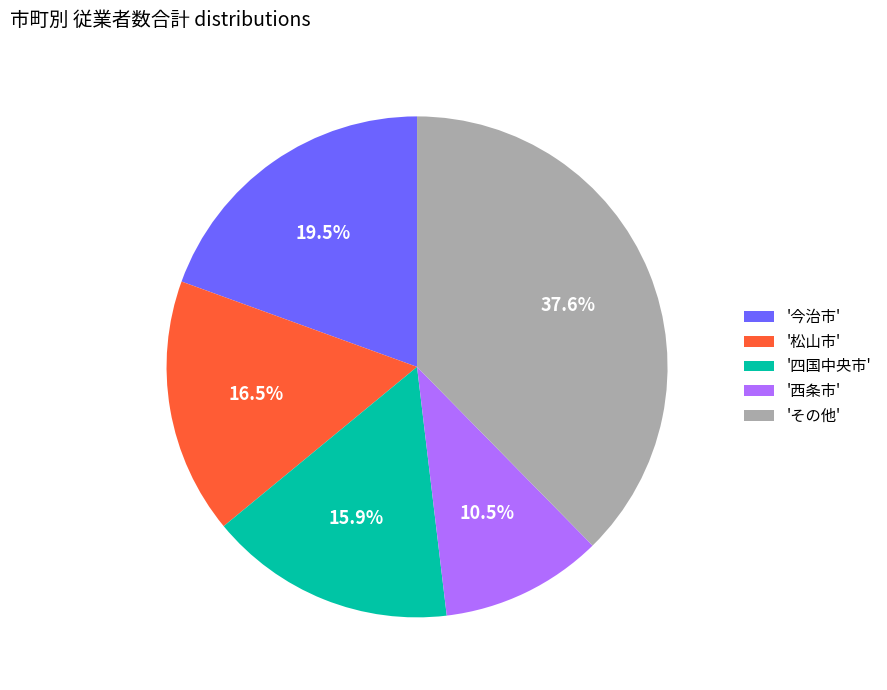

Is there a majority slice in this chart?

No